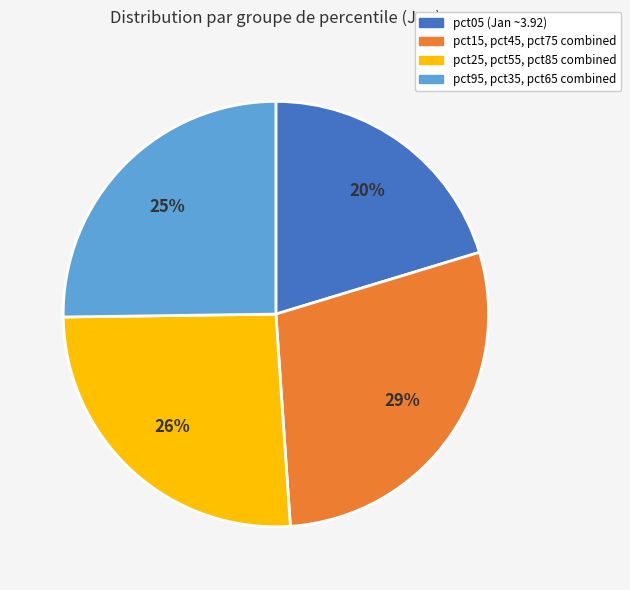

Does any single category account for the majority?

No